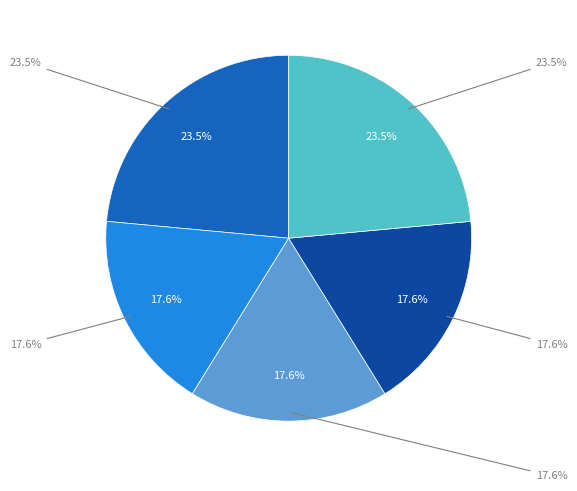

To the nearest percent, what is the difference between the George and the Big Bang and Mindscape slice percentages?

6%